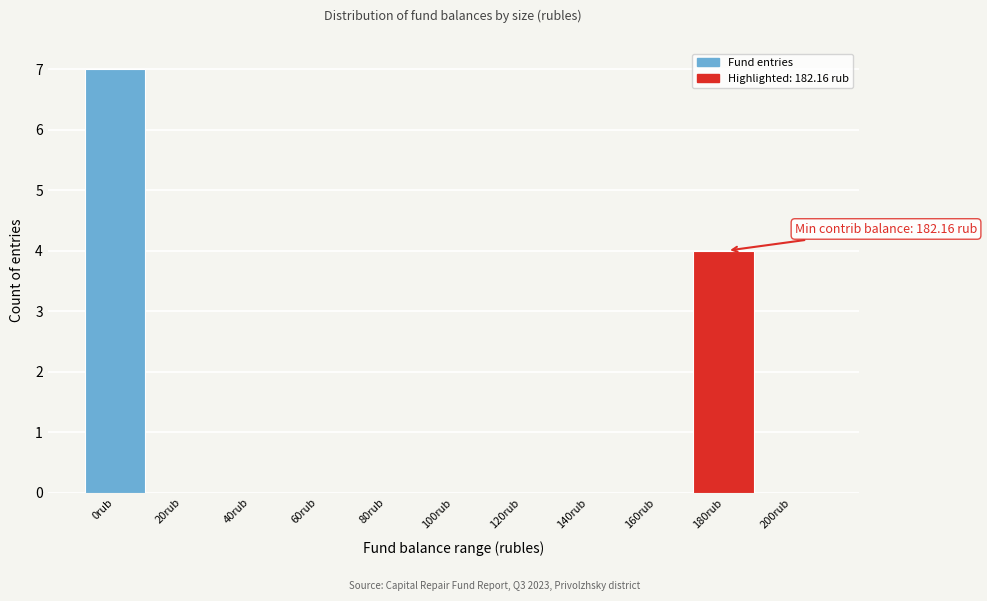

Which label corresponds to the largest value in the chart?

0rub